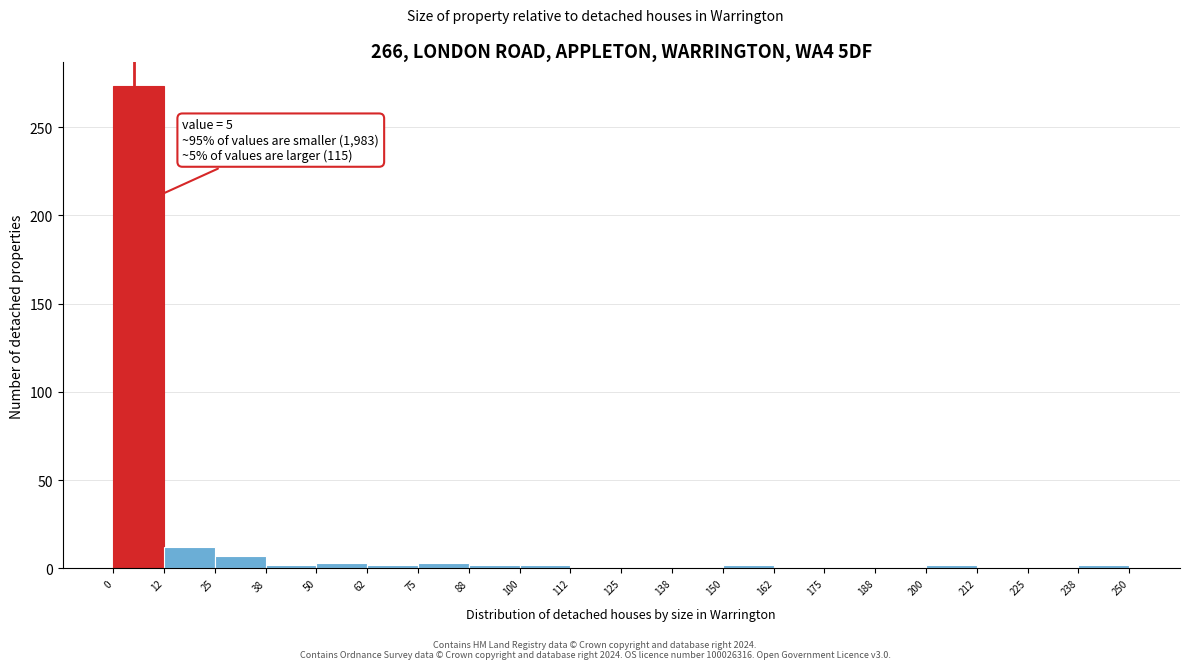

Over which range of the x-axis is the bar tallest?

0 to 12